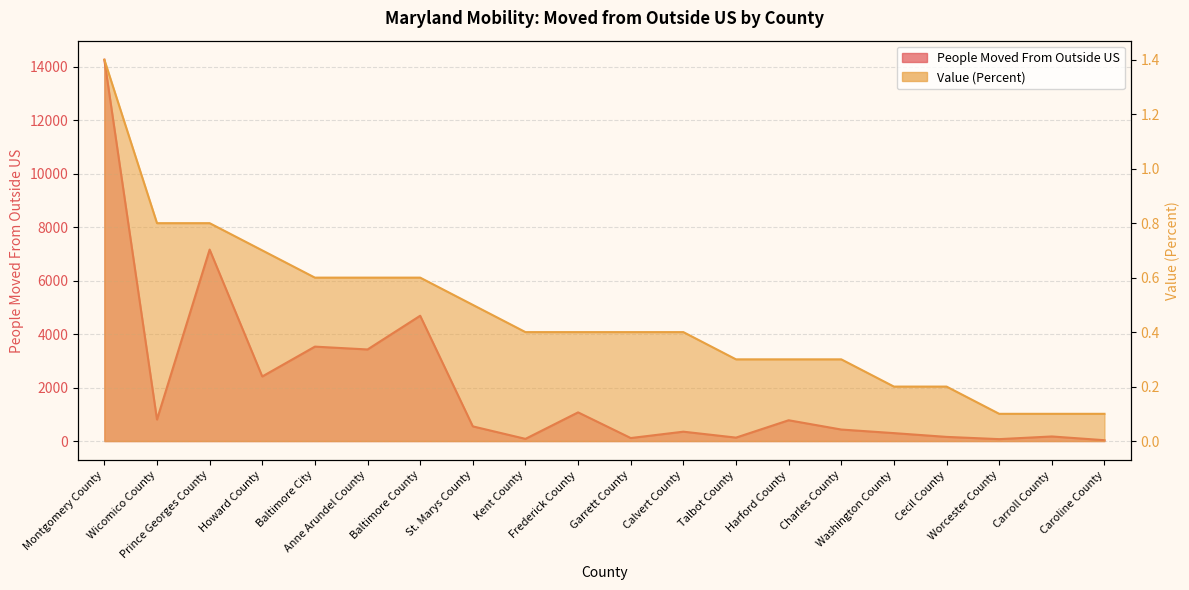

Which series has the widest spread of values?

People Moved From Outside US